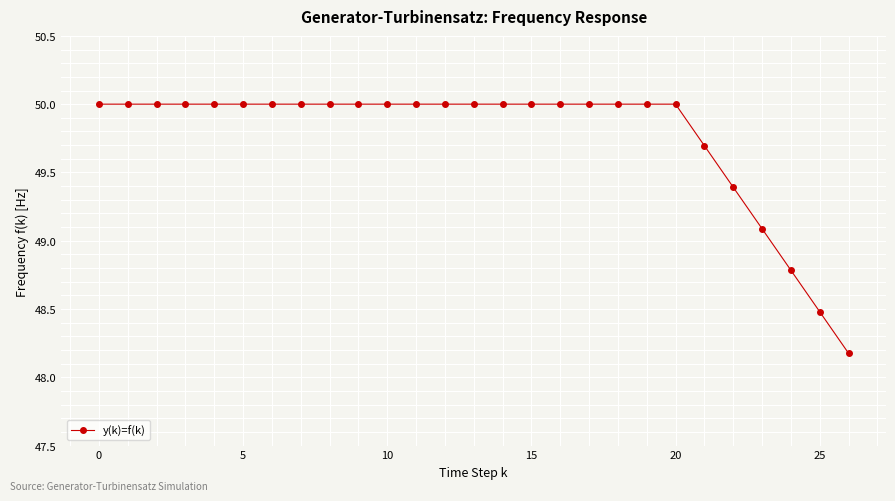

What is the maximum value shown in the chart?

50.0